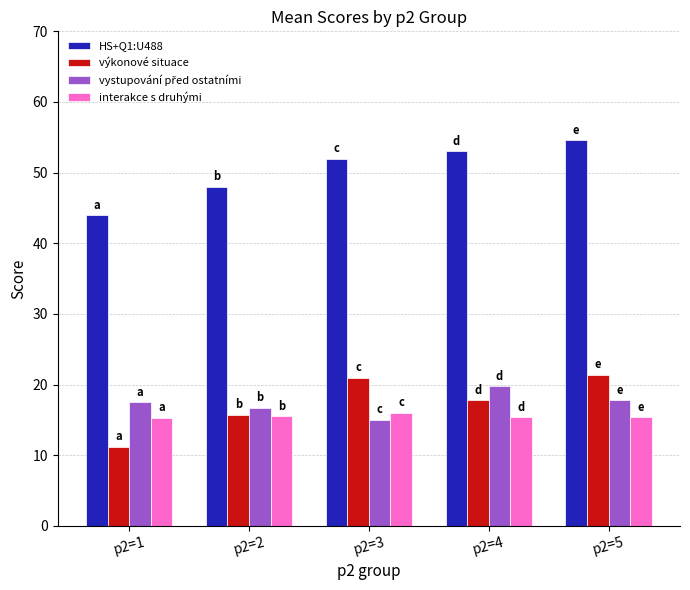

Which label corresponds to the largest value in the chart?

p2=5